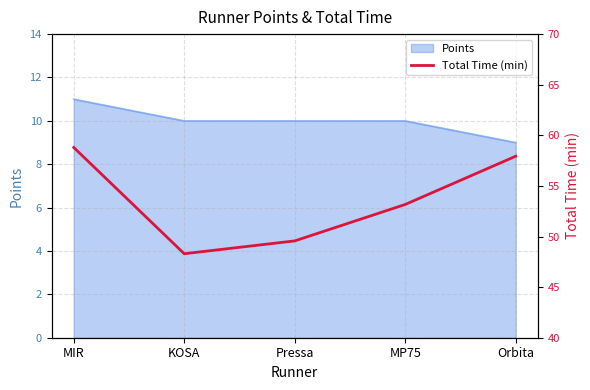

What is the label of the 5th point from the left?

Orbita